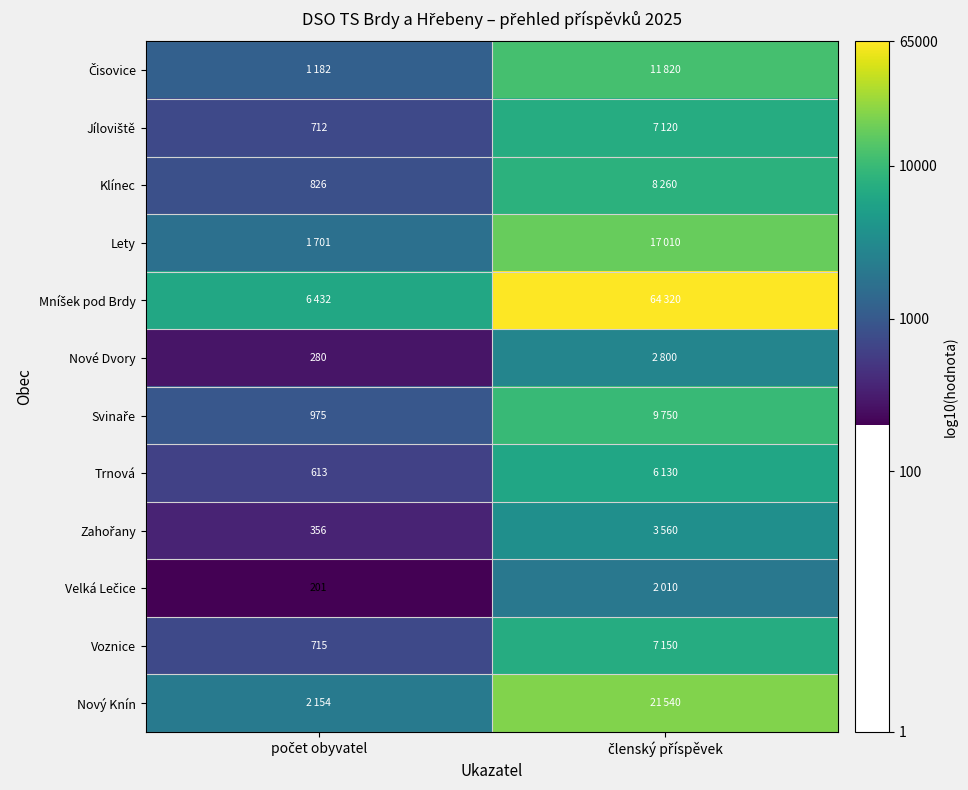

At which category is the sum across all series the highest?

členský příspěvek